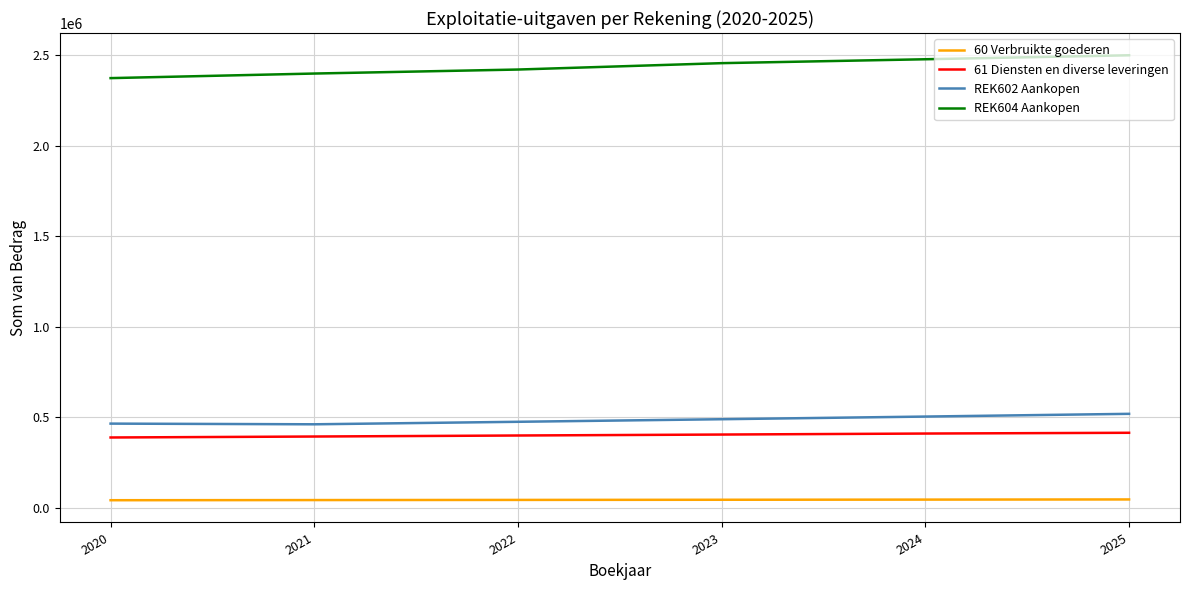

True or false: 61 Diensten en diverse leveringen has a value of 614264.6 at 2022.

False